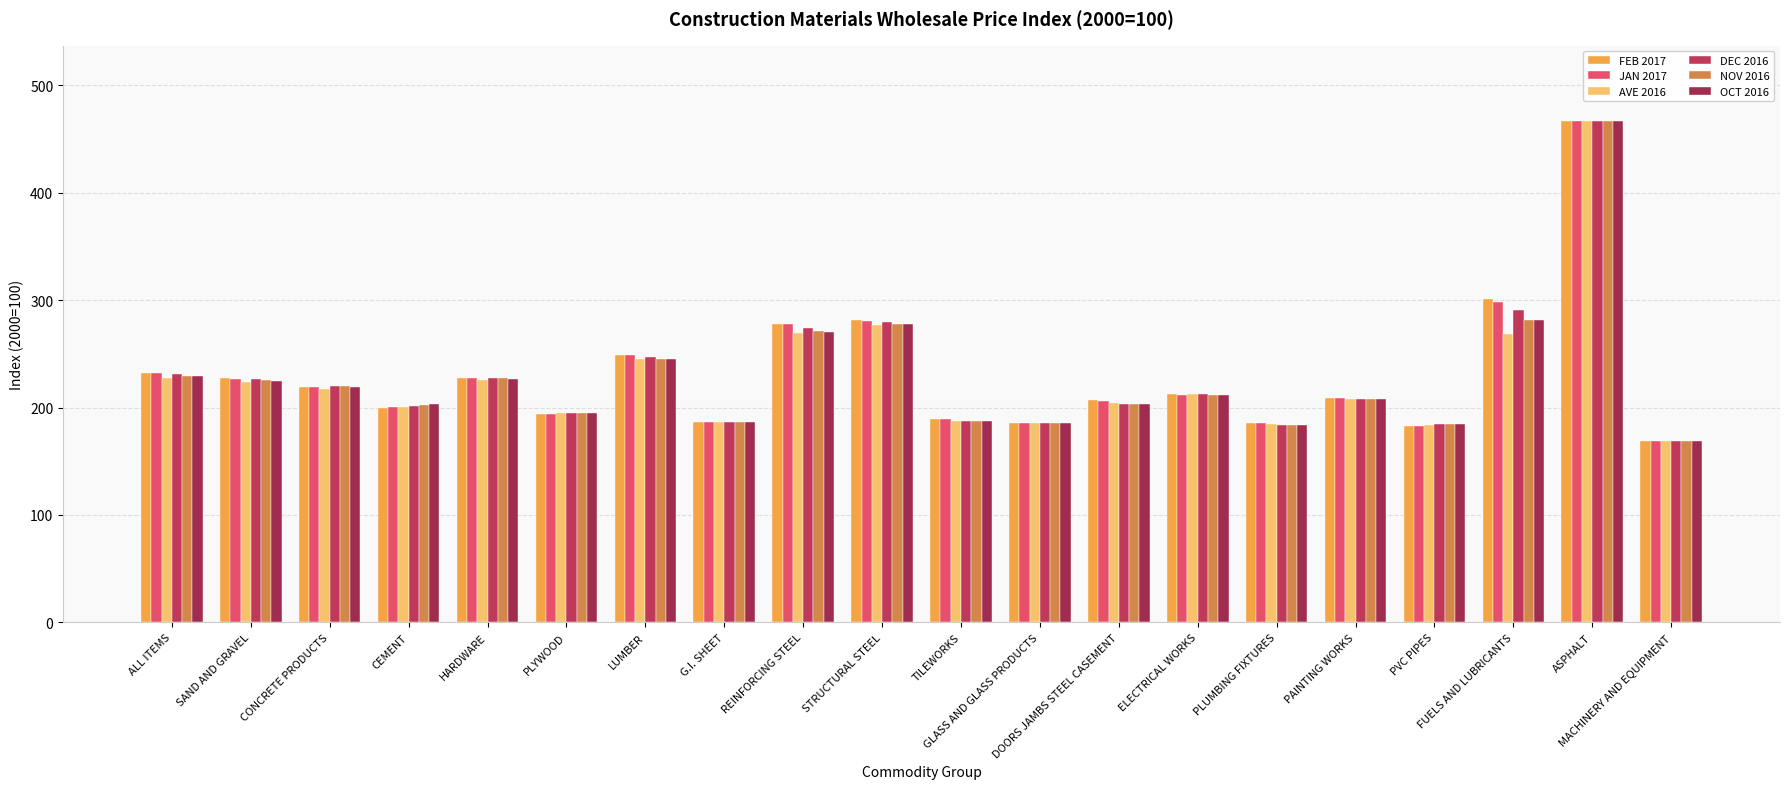

How many series are shown in this chart?

6